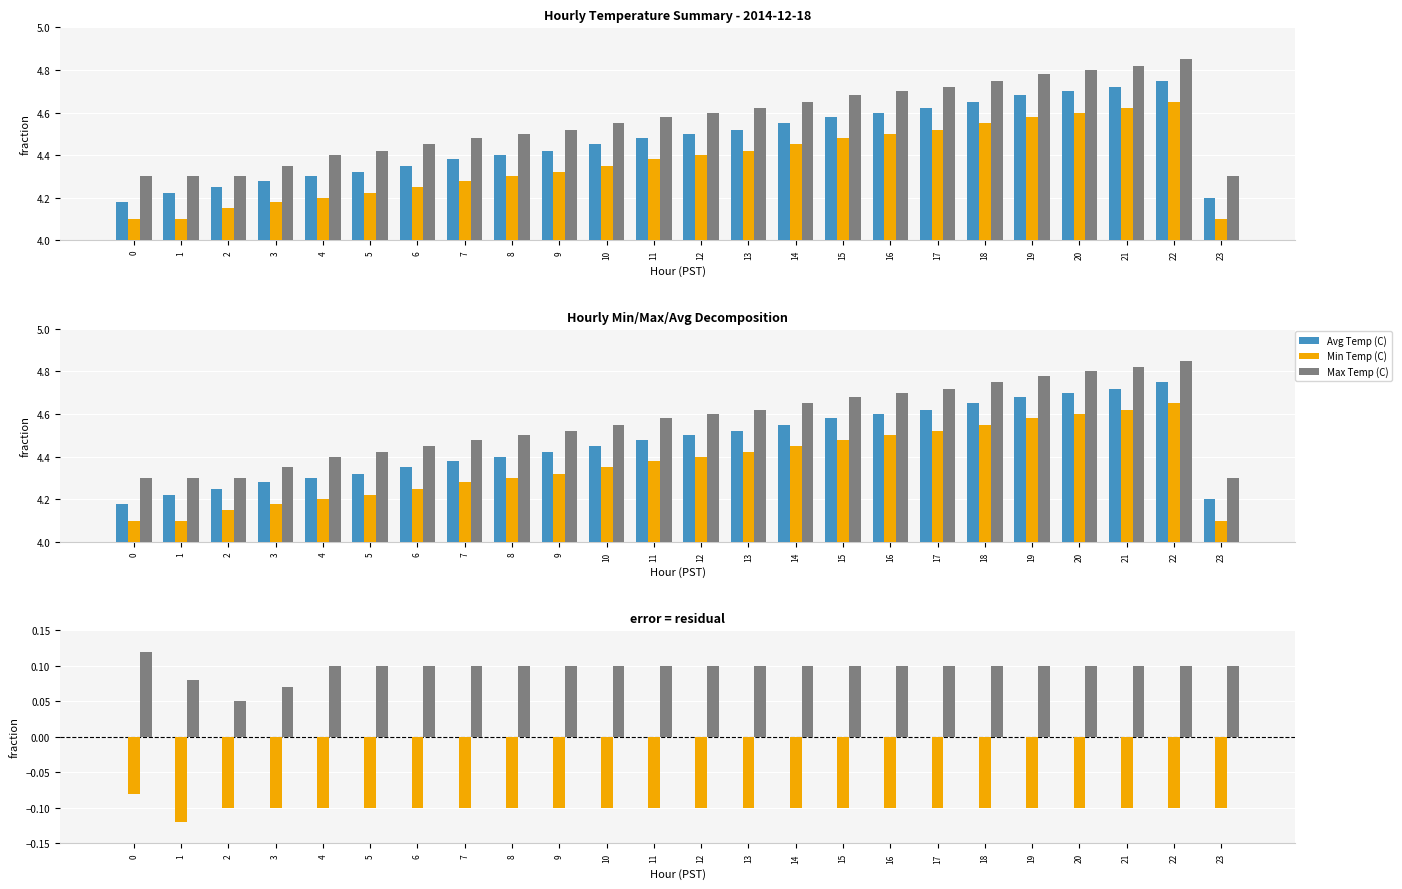

Which series has the largest total across all categories?

Max Temp (C)